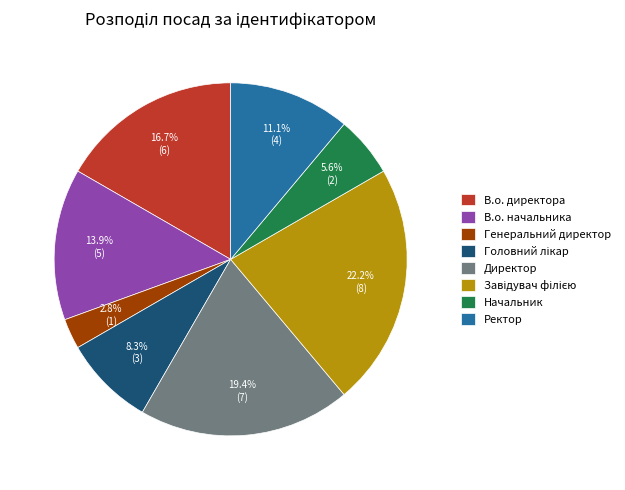

What portion of the pie excludes В.о. начальника?

86.1%